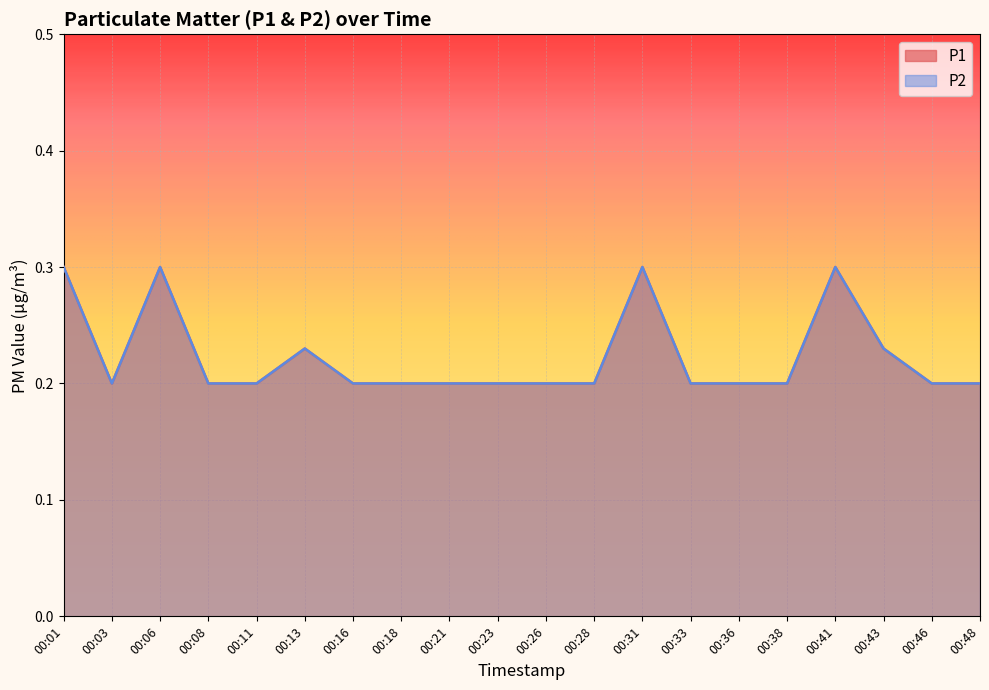

Is it true that P1 equals 0.1 at 00:48?

False